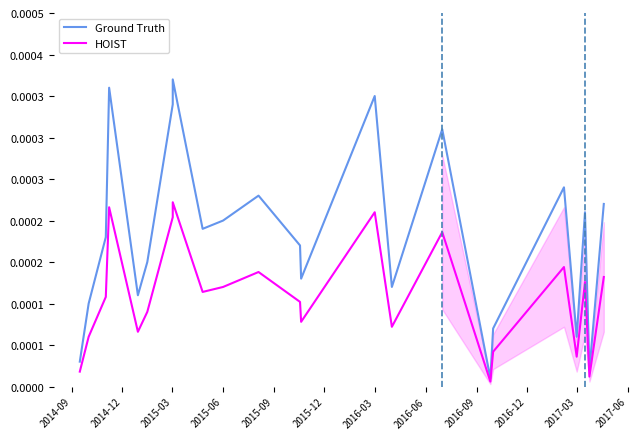

Which series has the widest spread of values?

Ground Truth